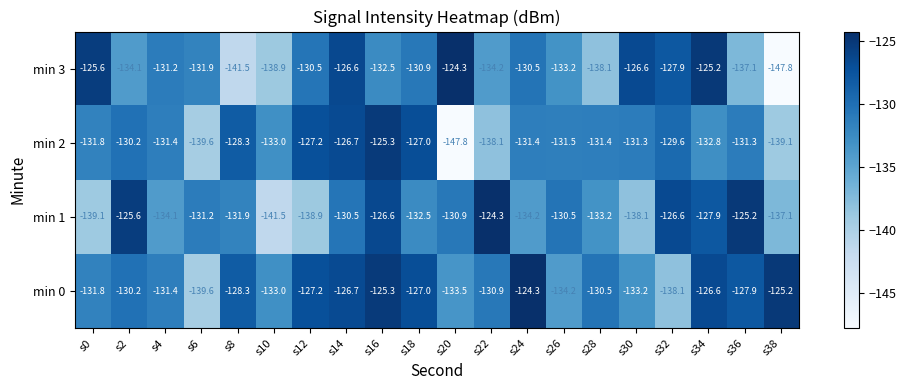

What is the sum of the min 0 values at s32 and s4?

-269.5